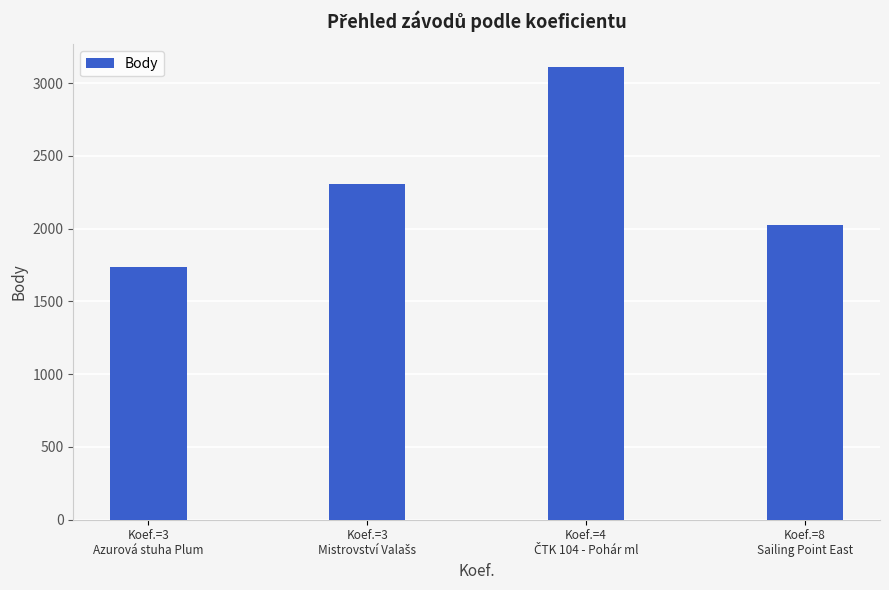

What is the maximum value shown in the chart?

3111